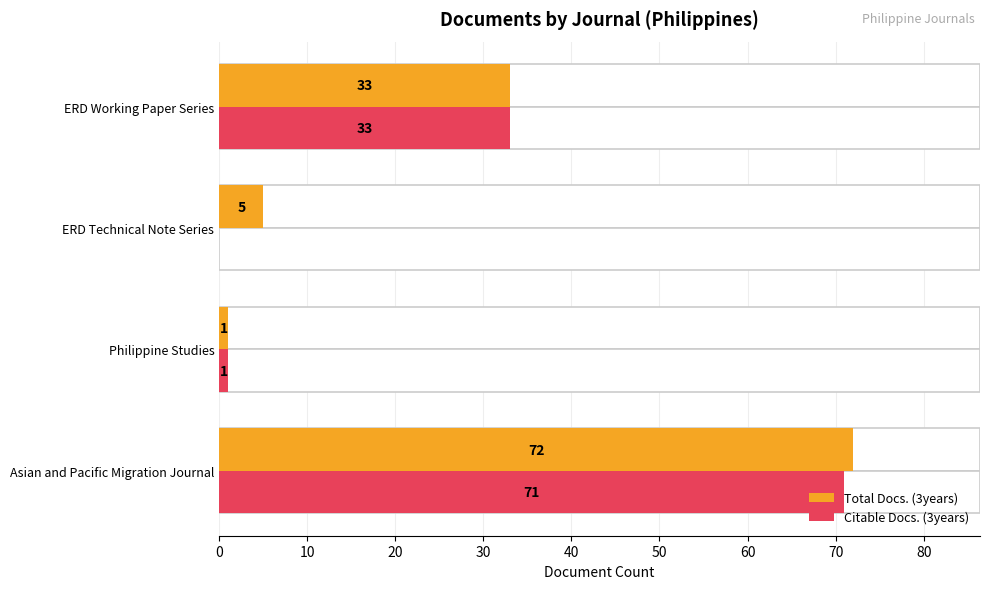

Rank the series at Asian and Pacific Migration Journal from lowest to highest value.

Citable Docs. (3years), Total Docs. (3years)